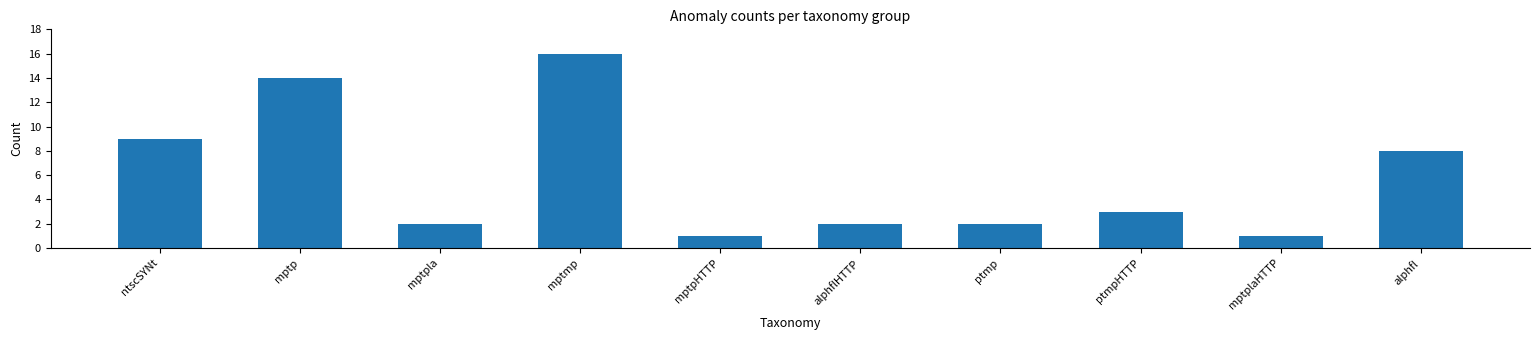

Approximately how many times larger is the value at ptmp compared to mptpla?

1.0